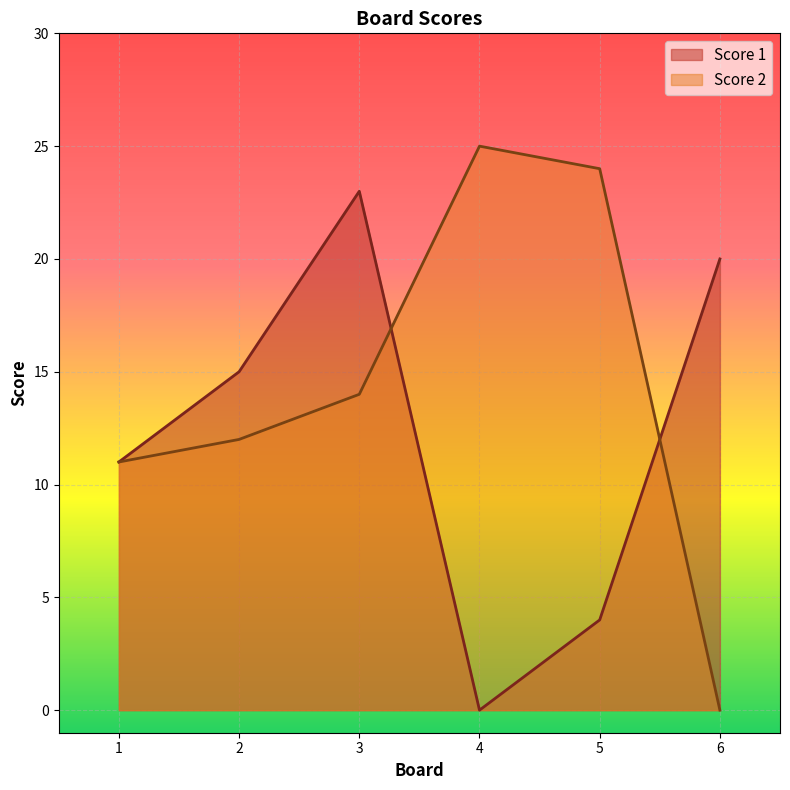

Is it true that Score 1 equals 8 at 6?

False